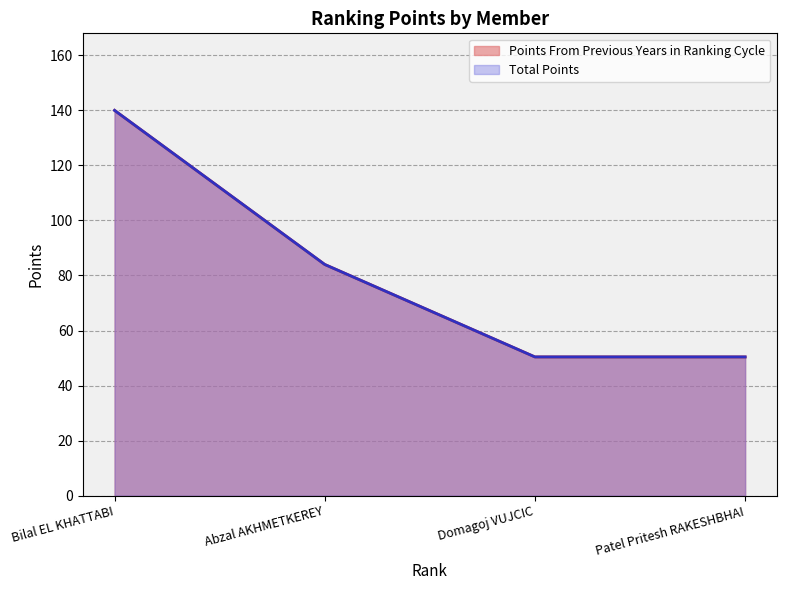

Is it true that Points From Previous Years in Ranking Cycle equals 13.9 at Domagoj VUJCIC?

False